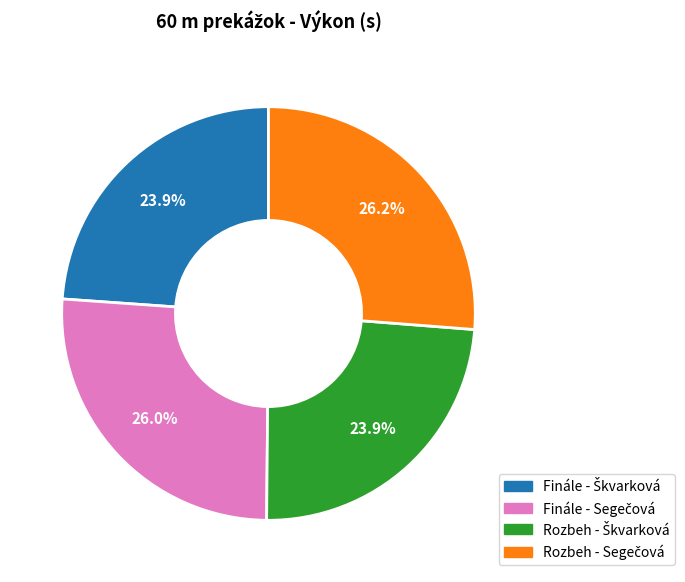

Is there any slice that represents more than half of the pie?

No